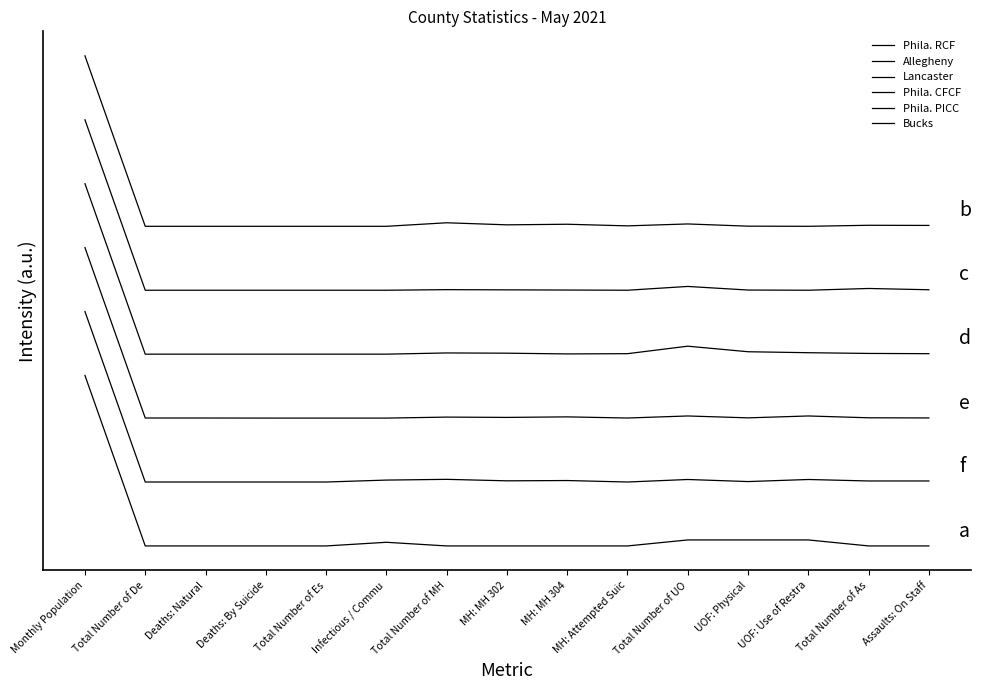

List the labels in order of Allegheny value, smallest first.

Total Number of De, Deaths: Natural, Deaths: By Suicide, Total Number of Es, Infectious / Commu, MH: Attempted Suic, UOF: Use of Restra, MH: MH 304, UOF: Physical, MH: MH 302, Assaults: On Staff, Total Number of MH, Total Number of As, Total Number of UO, Monthly Population